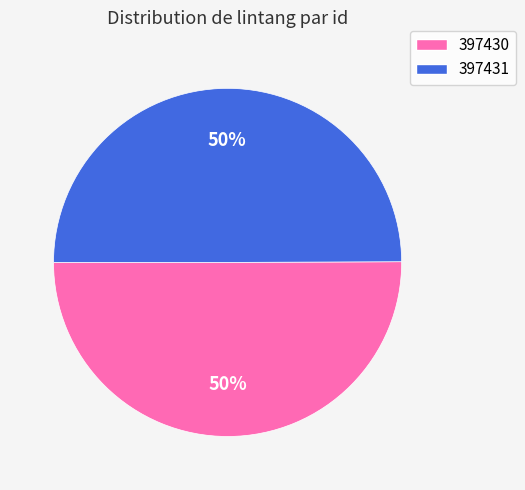

To the nearest percent, what portion does 397430 represent?

50%